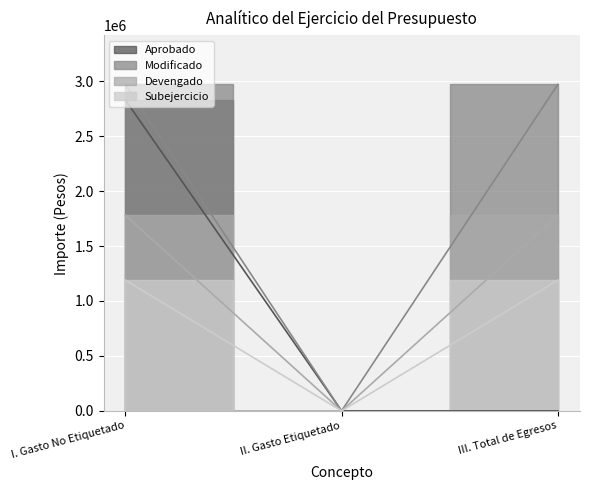

At which label does Subejercicio reach its minimum?

II. Gasto Etiquetado